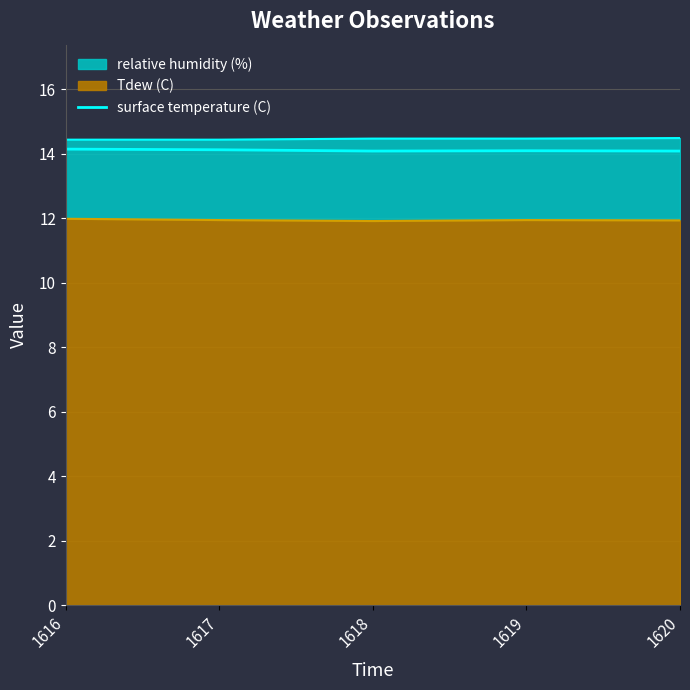

Rank the categories by value from highest to lowest.

1616, 1617, 1619, 1618, 1620